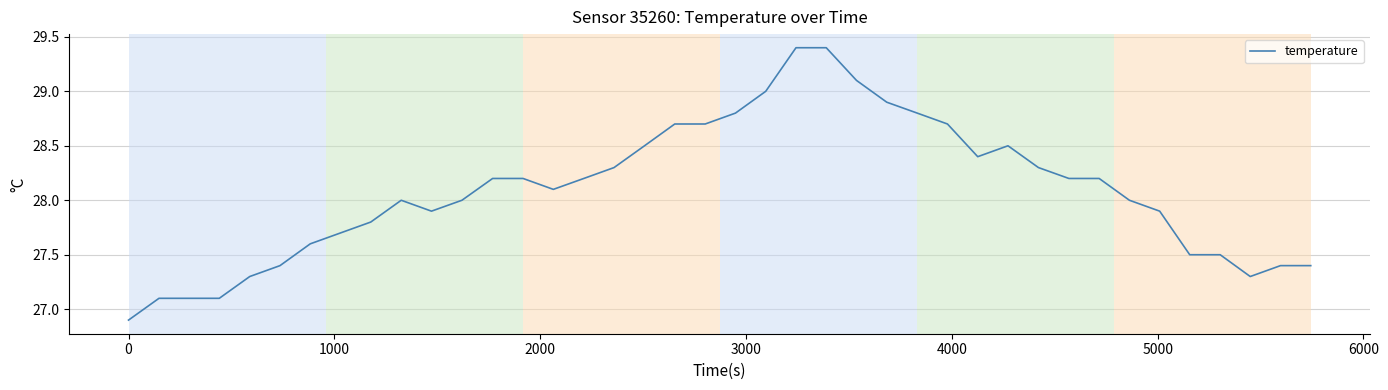

What is the smallest value displayed?

26.9